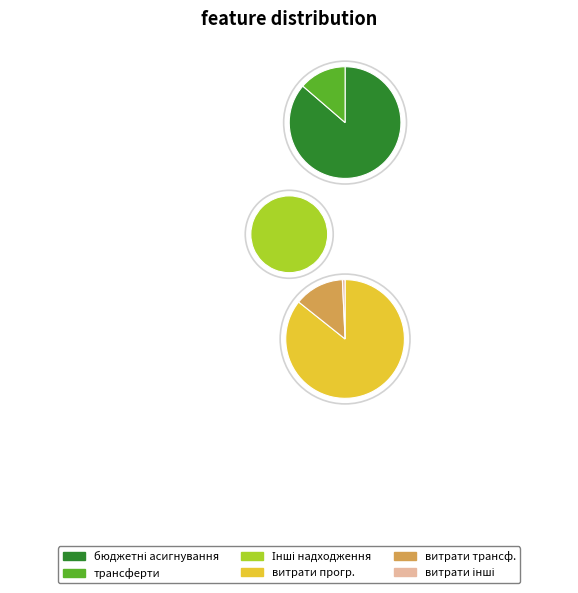

Combined, what portion of the pie is Інші надходження and витрати трансферти?

7.1%